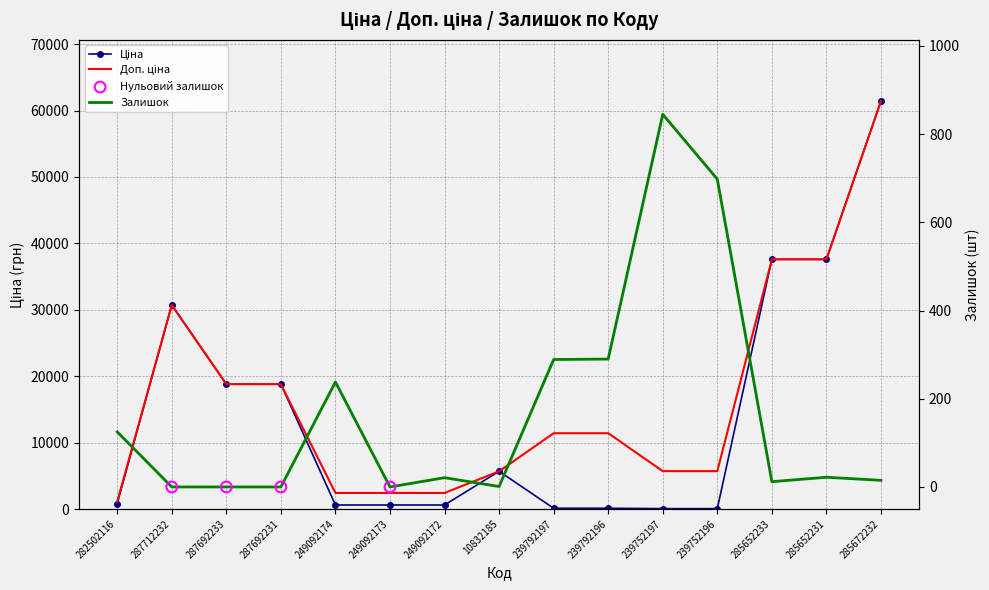

Which series has the largest Y range (max minus min)?

Ціна